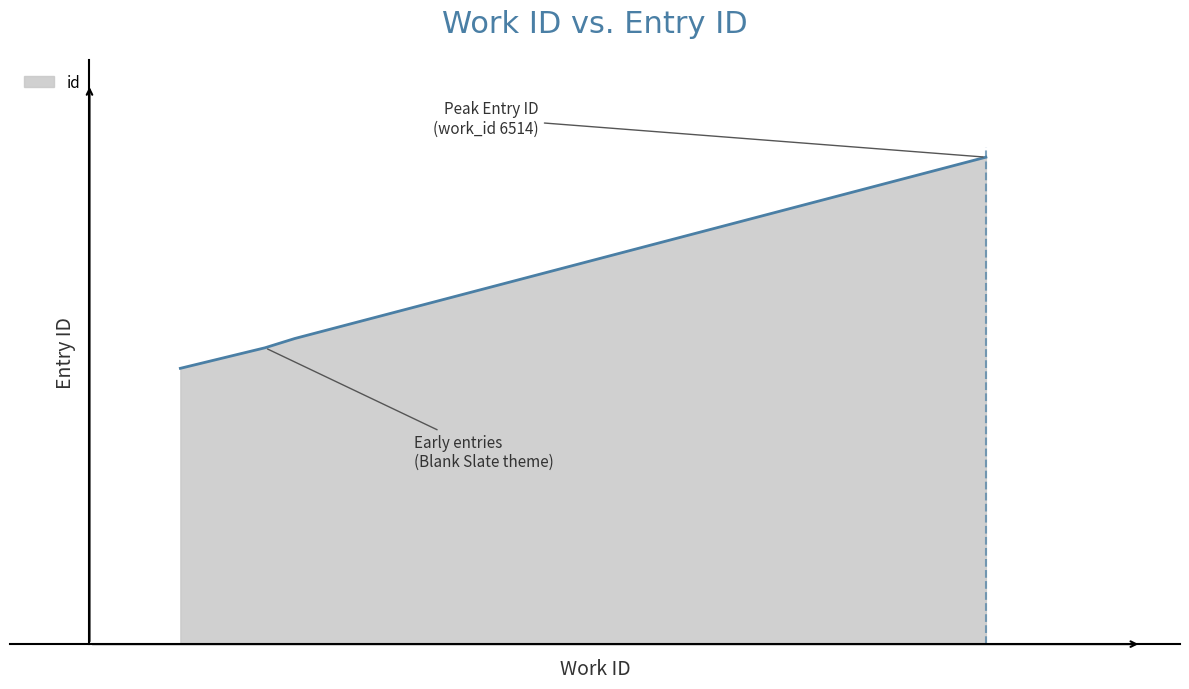

Is this an area chart (filled region under the line)?

Yes